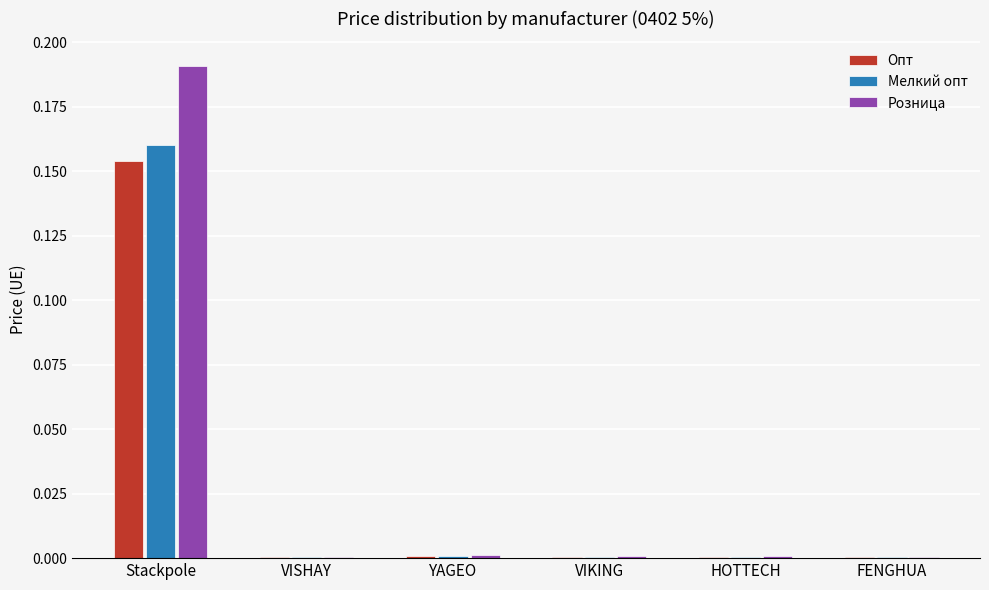

Is it true that Опт equals 0.0 at VISHAY?

True